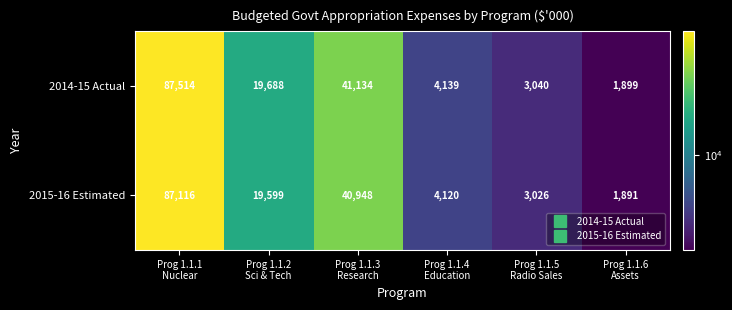

Reading right to left, transcribe all the data shown in this chart.

2014-15 Actual: 1899	3040	4139	41134	19688	87514
2015-16 Estimated: 1891	3026	4120	40948	19599	87116